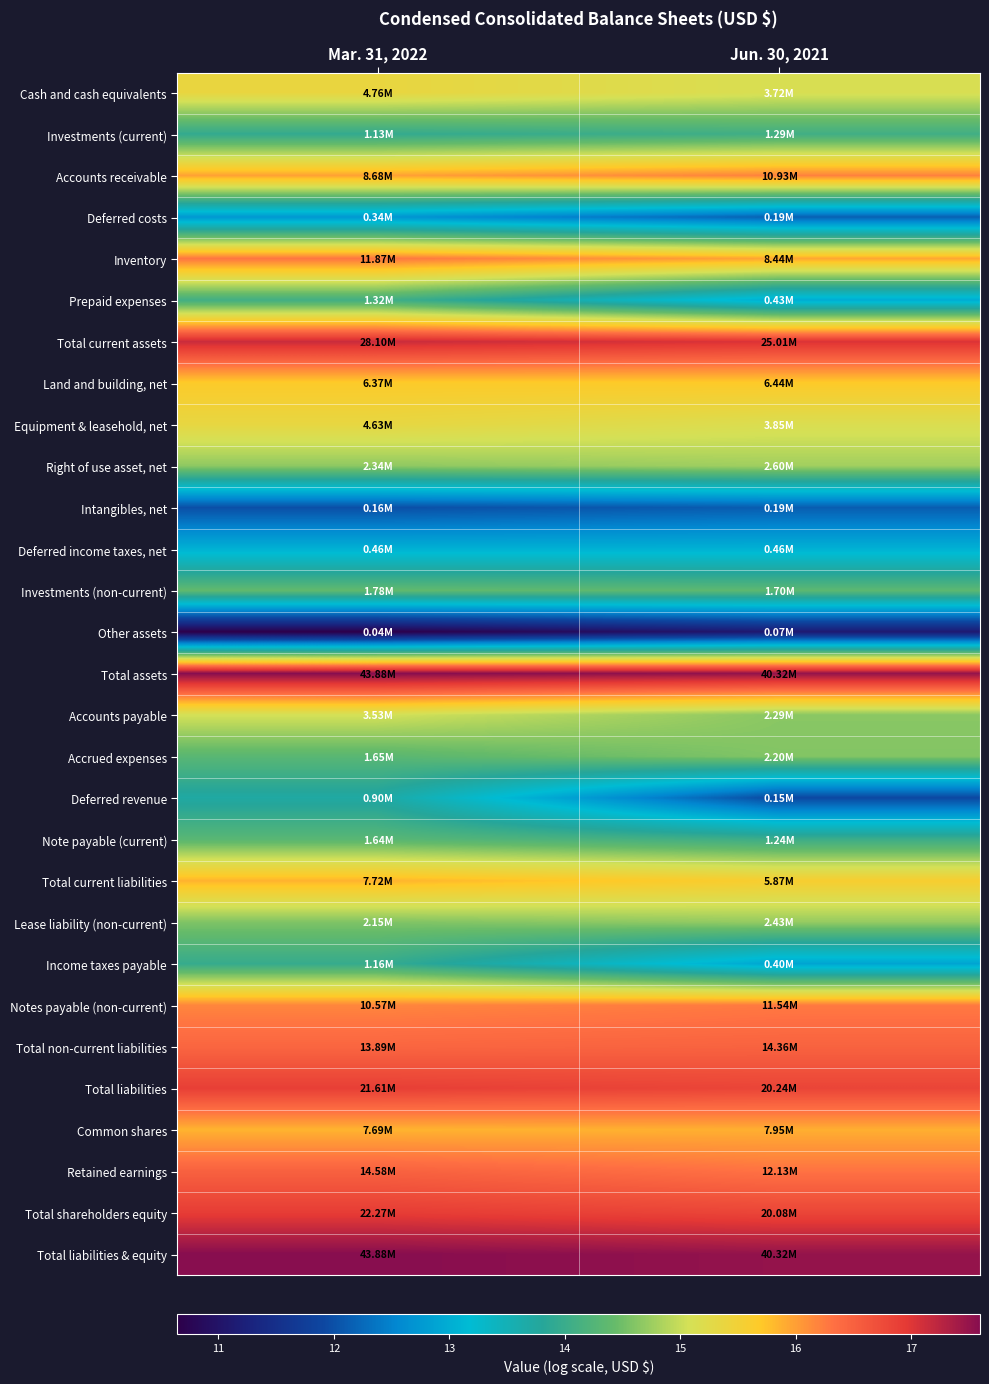

Count the number of data series in this chart.

29